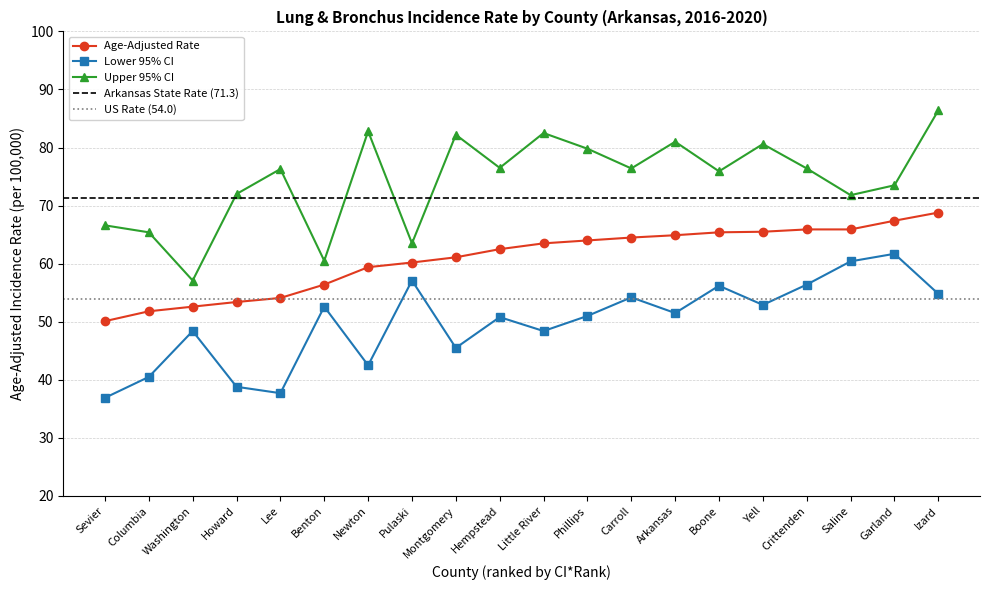

How many data points in Upper 95% CI are less than 76?

9